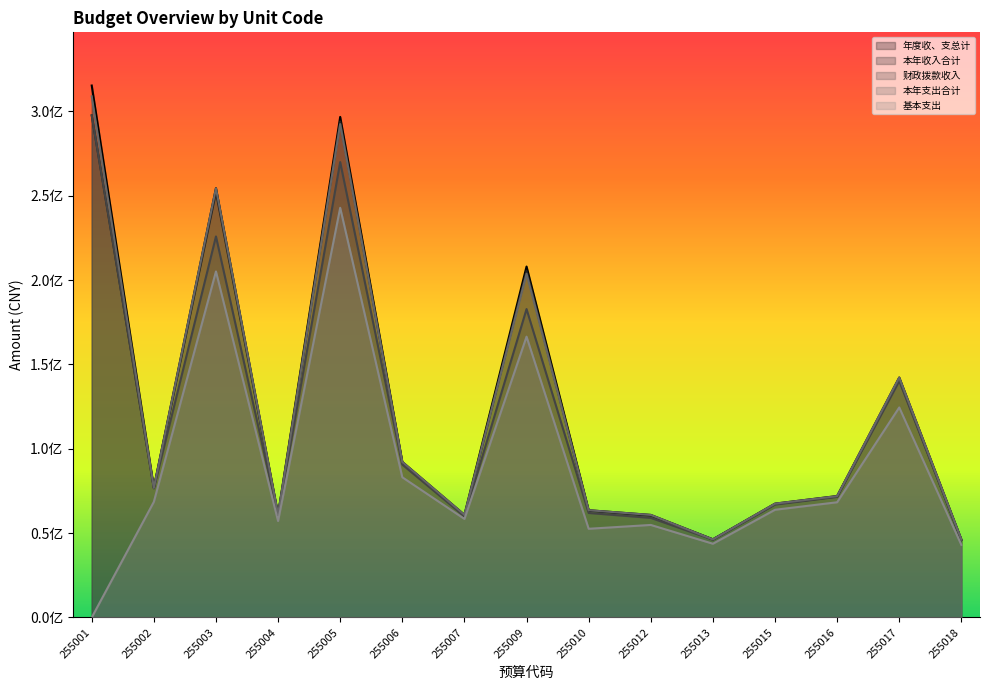

True or false: 本年收入合计 has more than 1 interior local peaks.

True